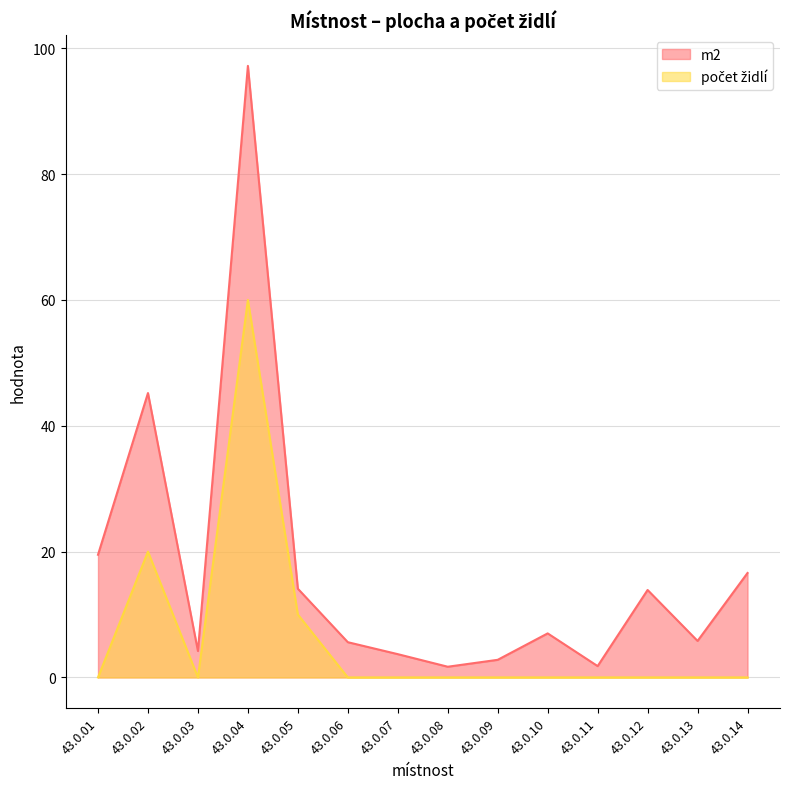

What is the highest value of the m2 series?

97.2